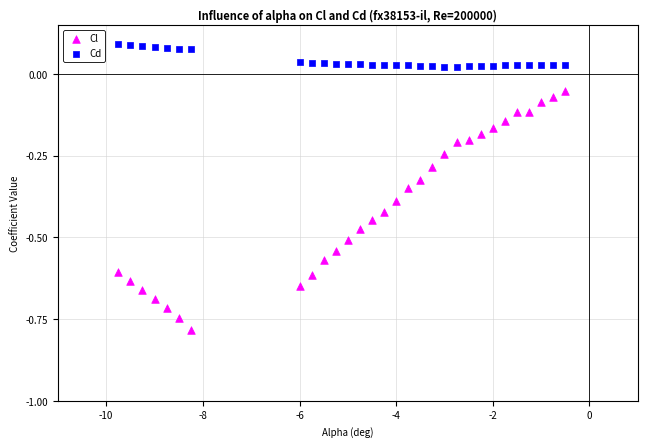

Which series reaches the maximum Y coordinate?

Cd